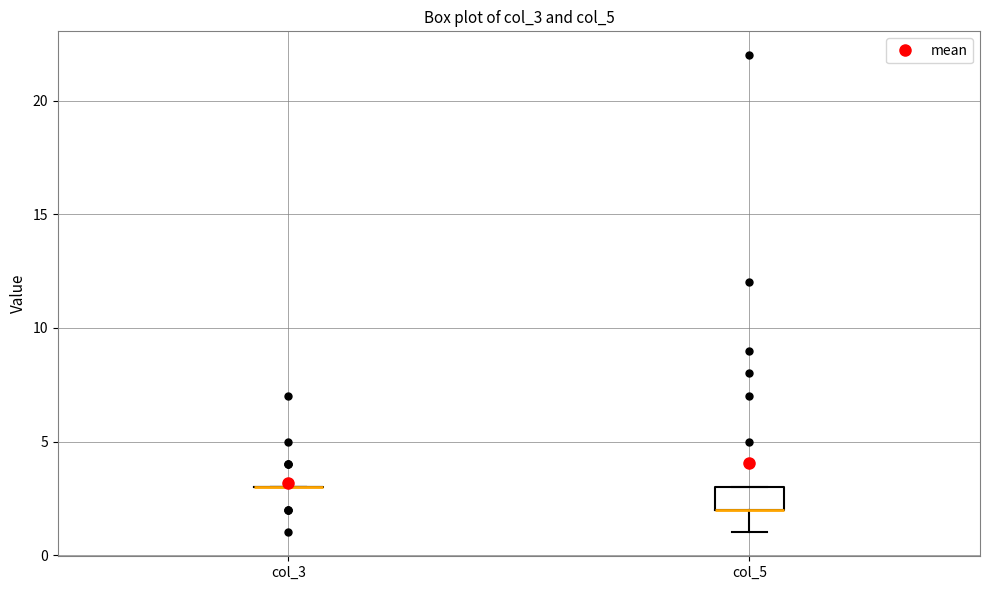

Reading left to right, transcribe this box plot: for each box, give where its median line is, the range the box spans, and where its two whiskers end, as read against the y-axis. The values are not printed on the chart, so give them approximately, as read against the axis.

col_3: box collapsed to a line at 3, whiskers 3 to 3
col_5: median 2 (drawn on the box's lower edge), box 2 to 3, whiskers 1 to 3